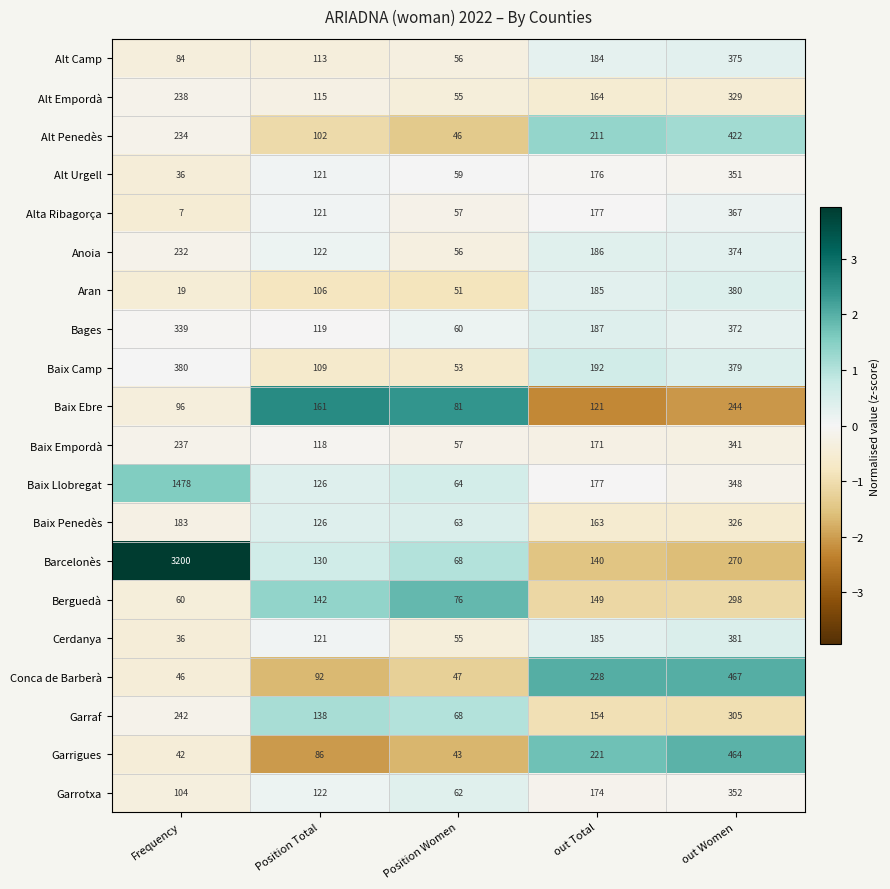

Which series changed the most between Position Total and Position Women?

Baix Ebre